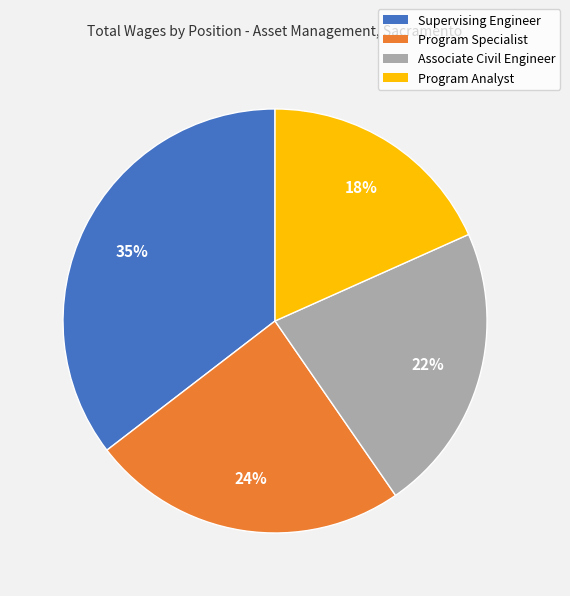

Which category has the biggest portion of the pie?

Supervising Engineer